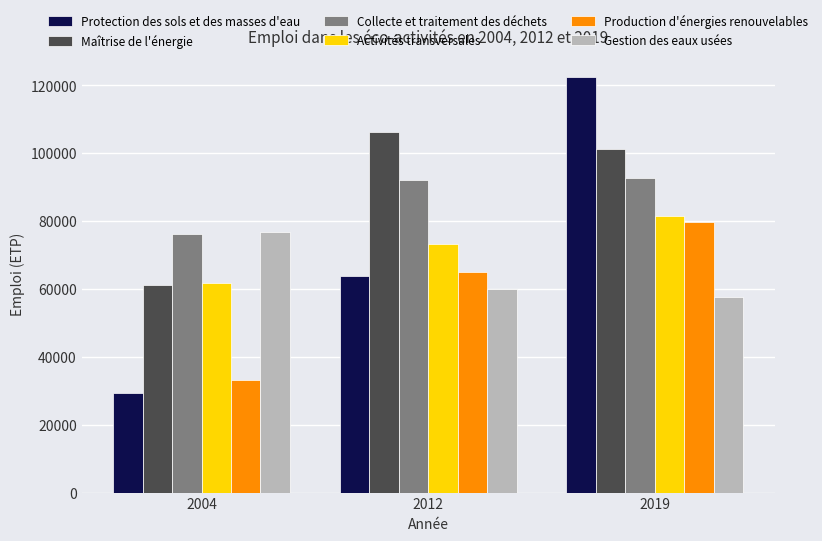

What are all the series names shown in the legend?

Protection des sols et des masses d'eau, Maîtrise de l'énergie, Collecte et traitement des déchets, Activités transversales, Production d'énergies renouvelables, Gestion des eaux usées